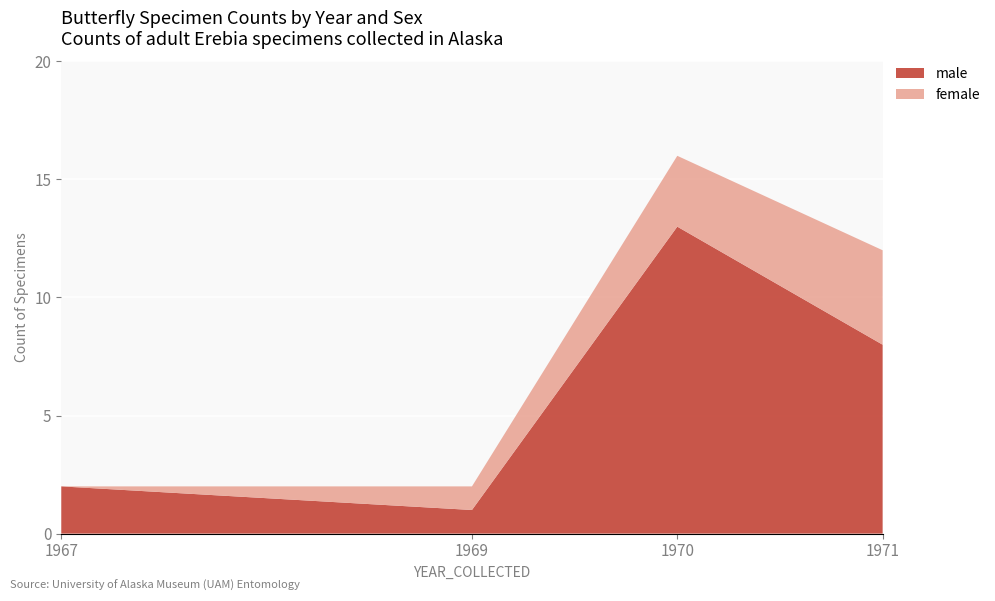

Reading right to left, what are the values for male?

8	13	1	2